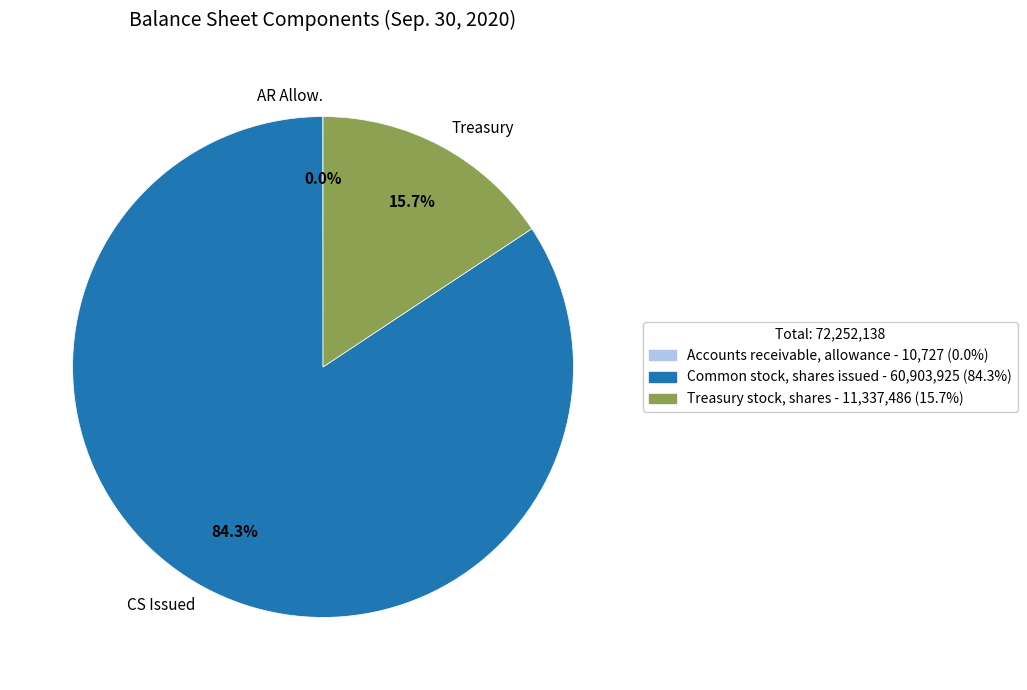

Is CS Issued the majority of the pie?

Yes